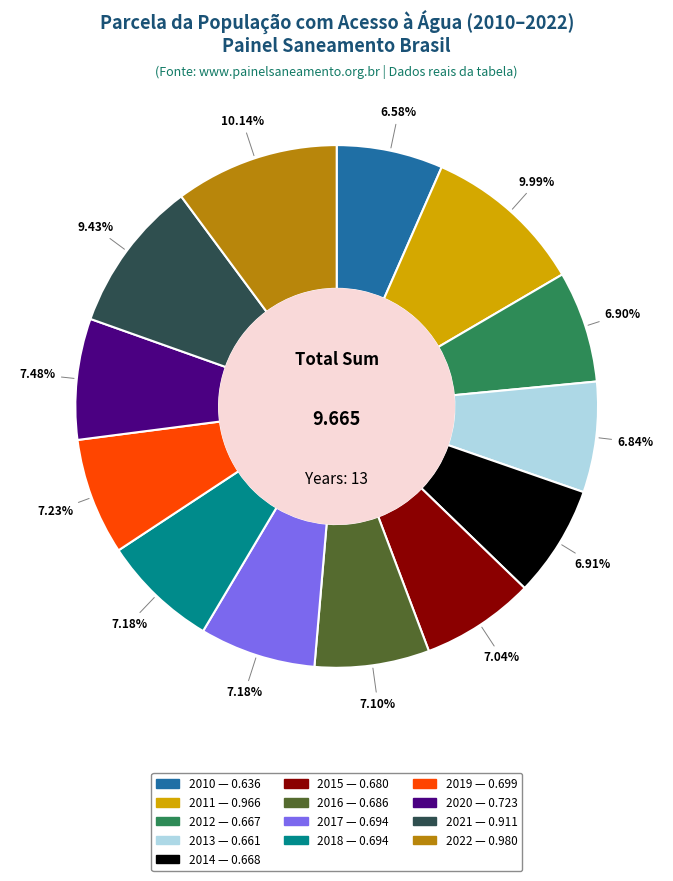

Is there any slice that represents more than half of the pie?

No